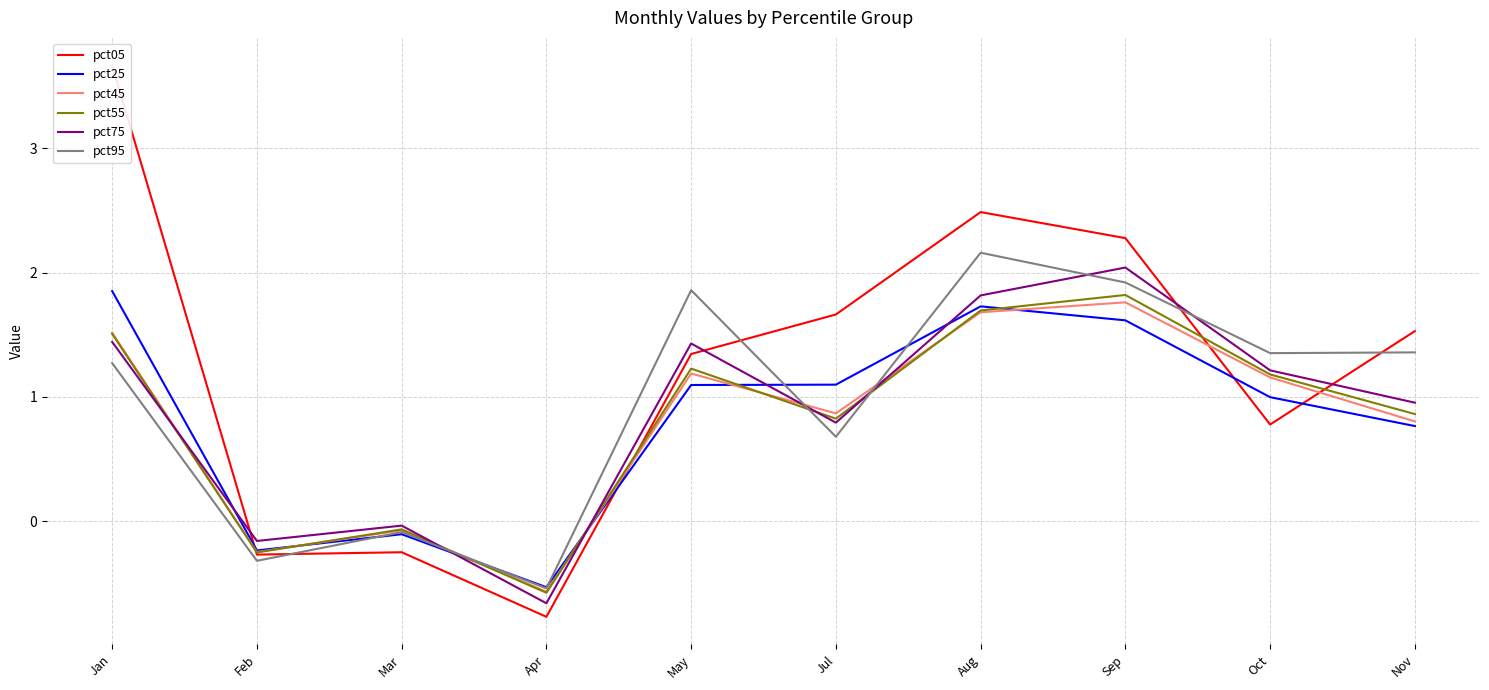

What is the difference between the maximum and minimum values in the pct75 series?

2.7